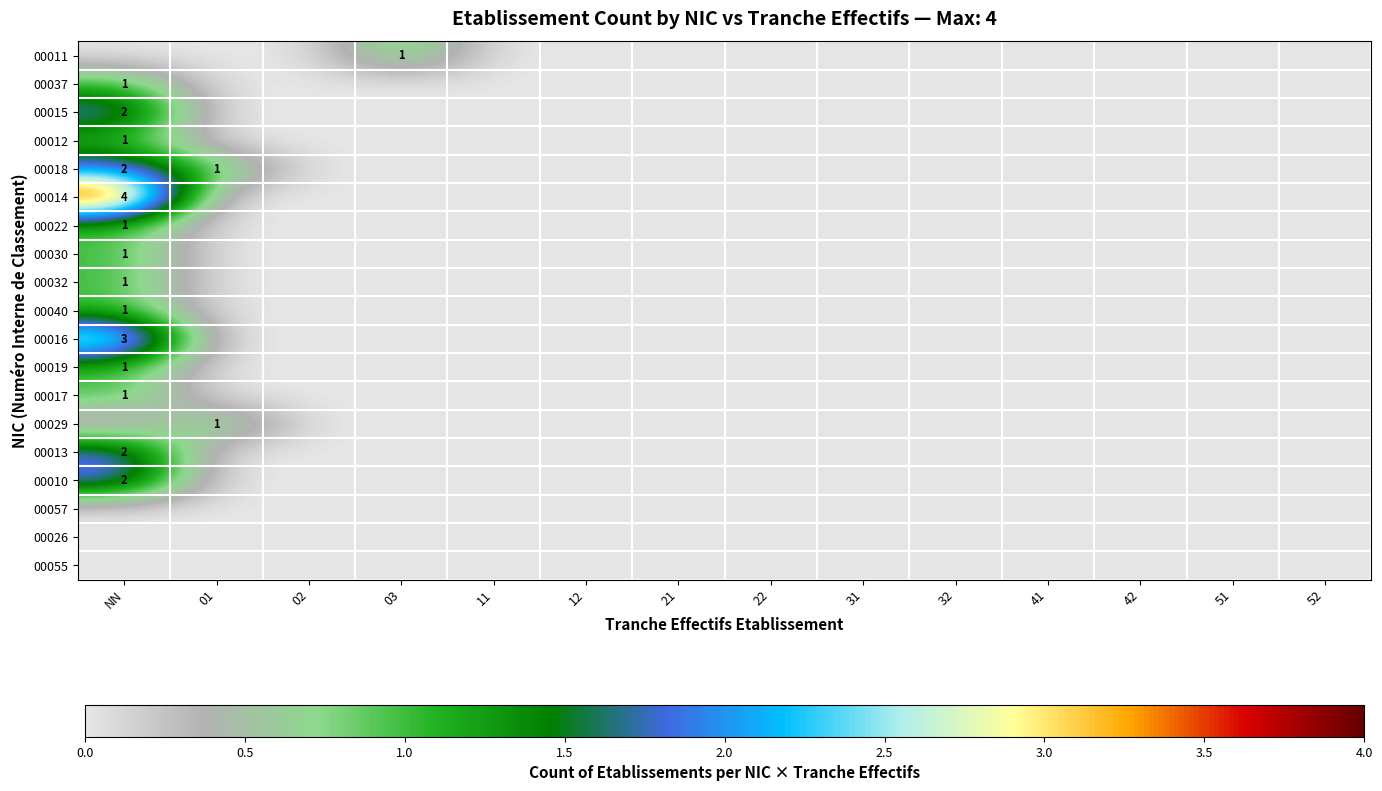

True or false: 00015 has a value of 3 at NN.

False